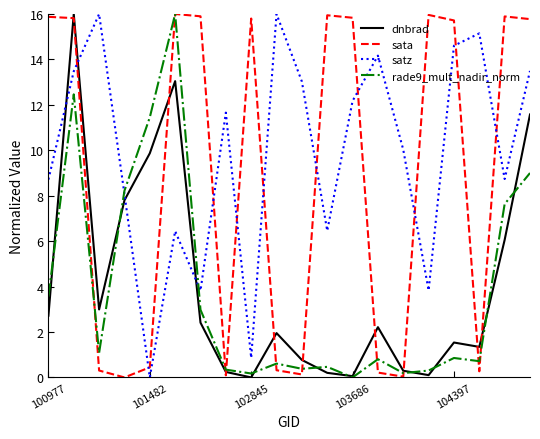

What is the highest value of the rade9_mult_nadir_norm series?

16.0